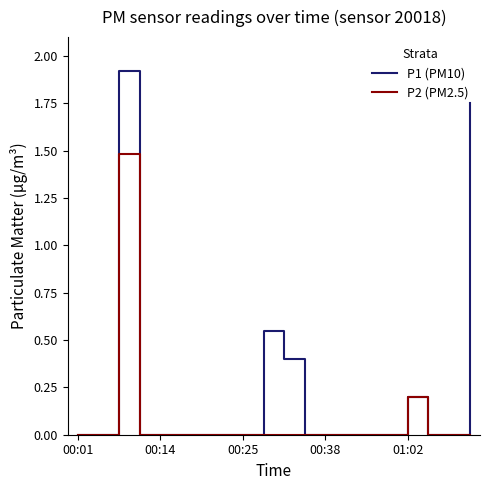

What is the difference between the second highest and second lowest values in the P2 (PM2.5) series?

0.2